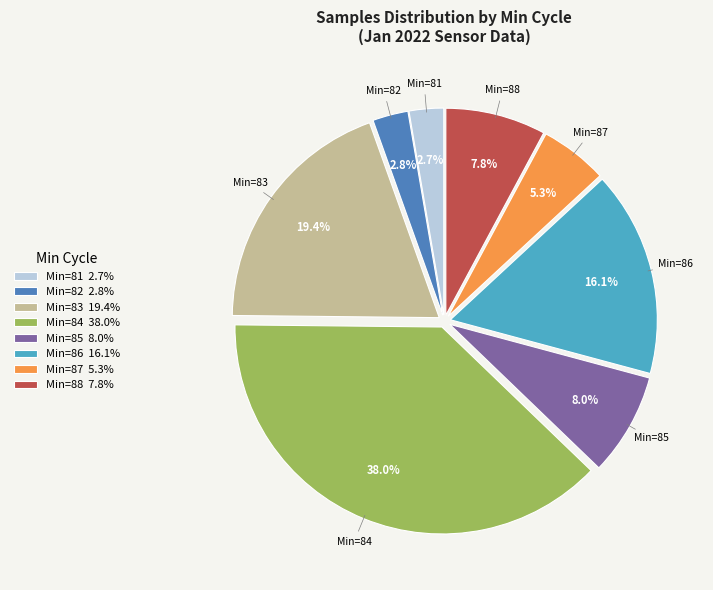

Do Min=86 16.1% and Min=87 5.3% together represent more than half of the pie?

No